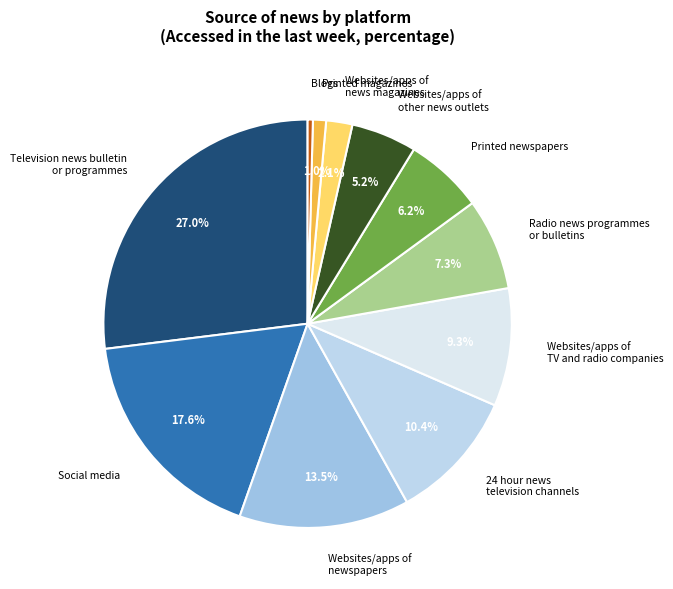

To the nearest percent, what percentage of the pie is Printed newspapers?

6%